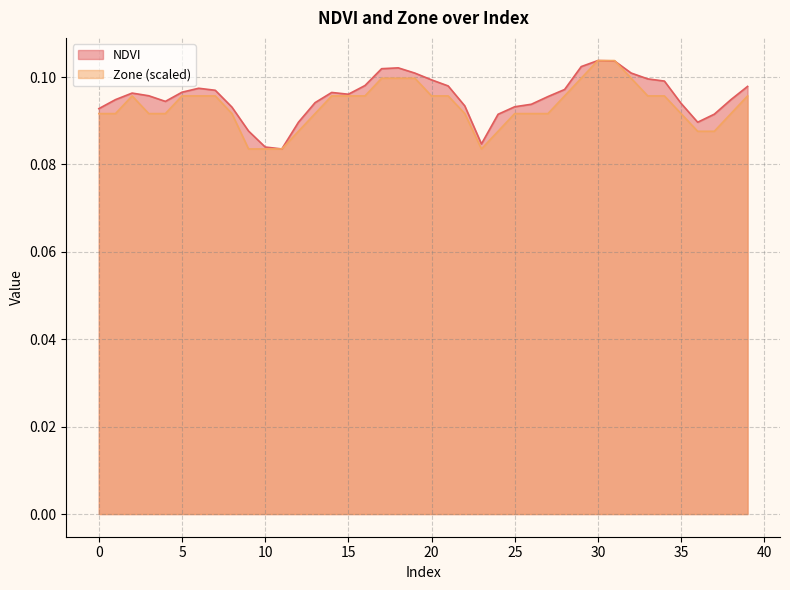

The value of Zone at 9 is 0.1. True or false?

True